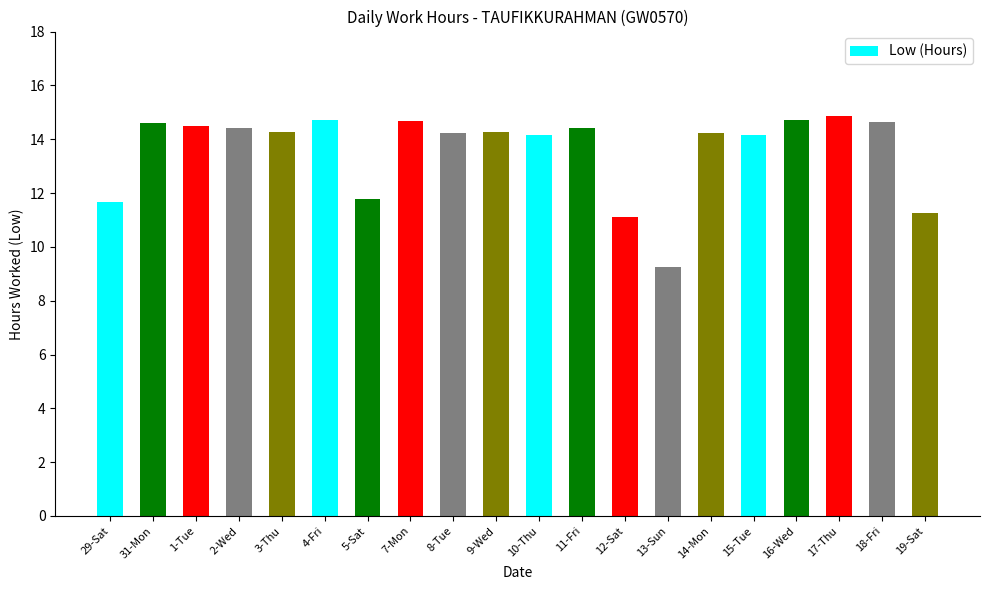

Approximately how many times larger is the value at 13-Sun compared to 16-Wed?

0.6